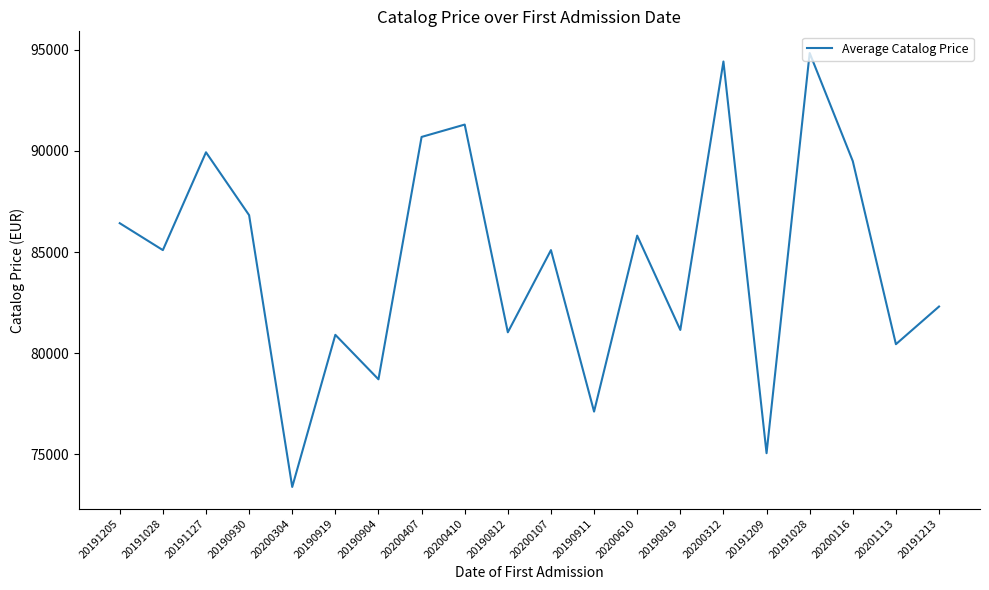

Which label corresponds to the smallest value in the chart?

20200304